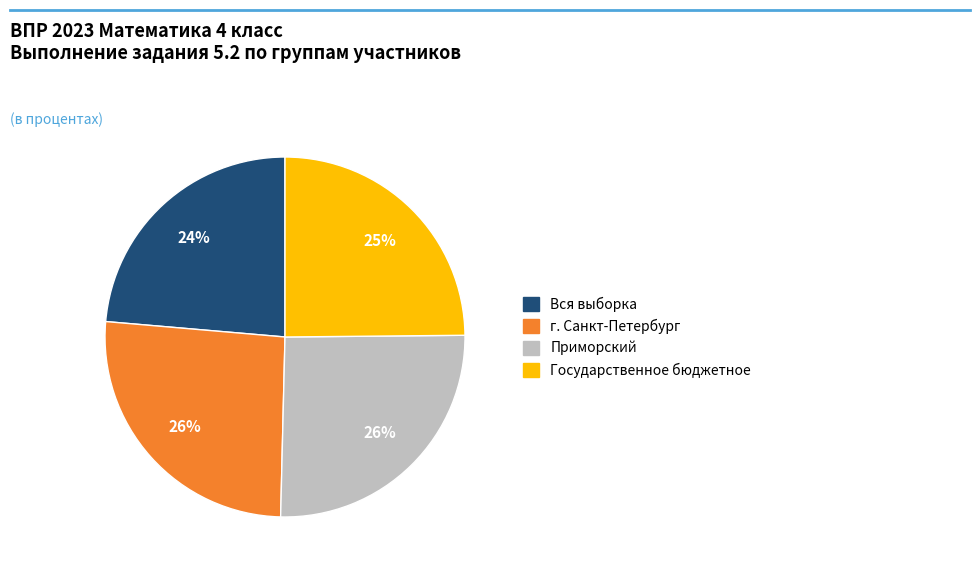

What is the smallest slice in the pie chart?

Вся выборка